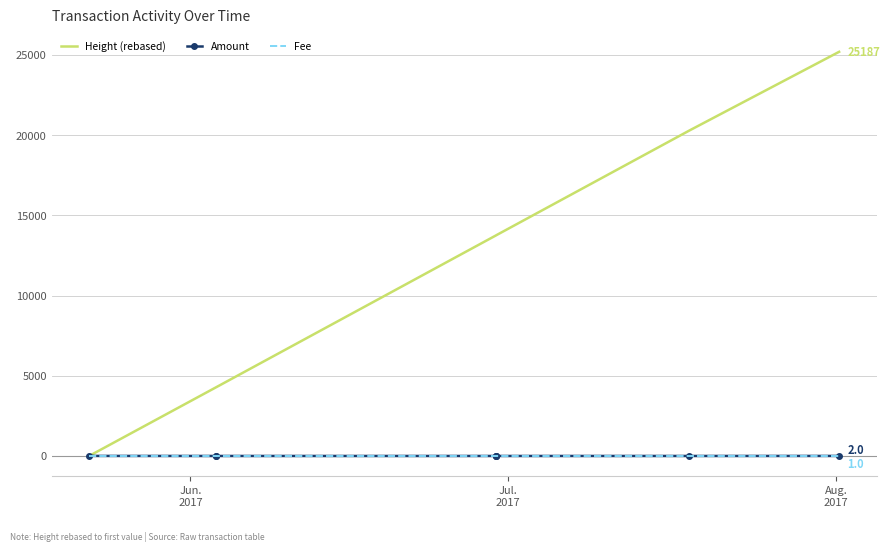

What is the maximum value shown in the chart?

25187